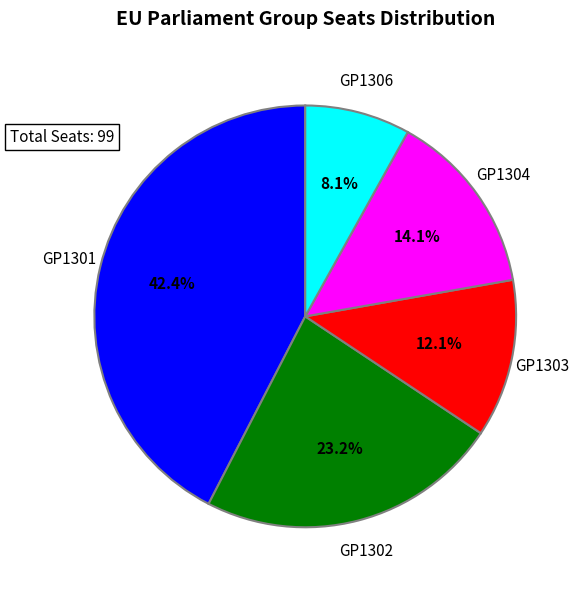

What portion of the pie excludes GP1306?

91.9%